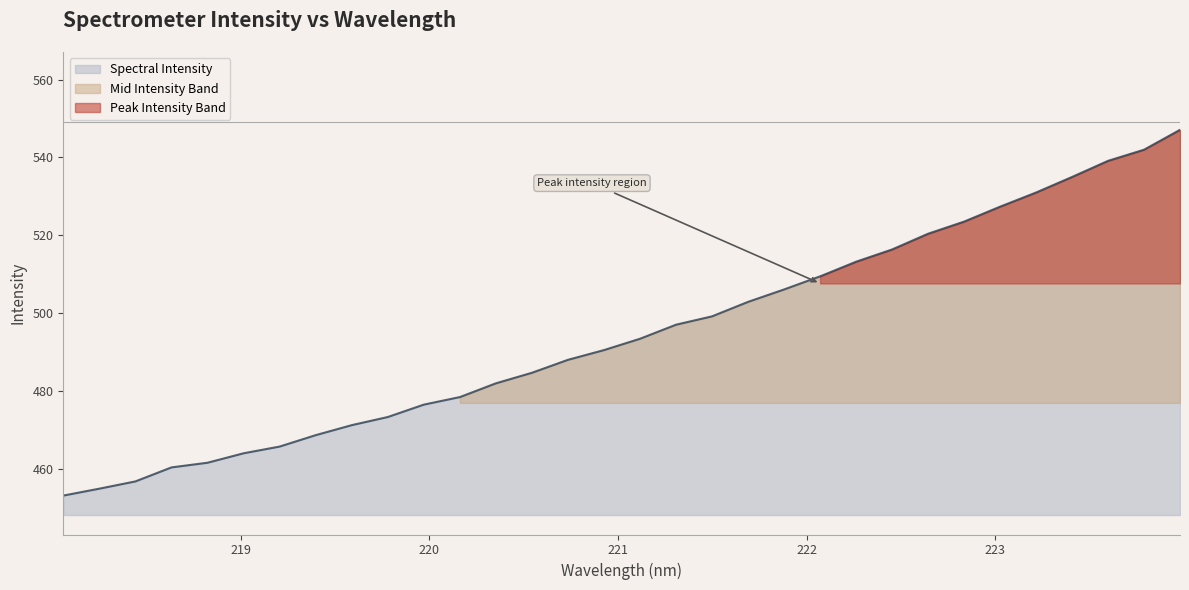

Does the chart have visible grid lines?

No